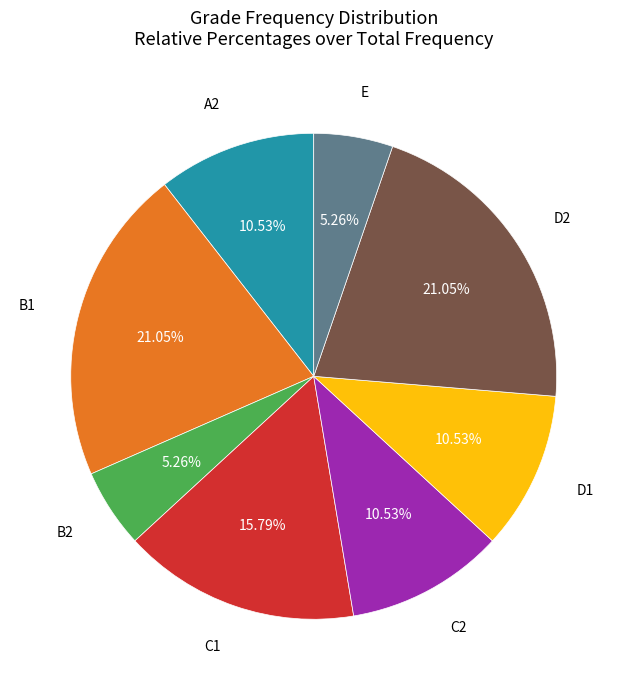

Does any single category account for the majority?

No